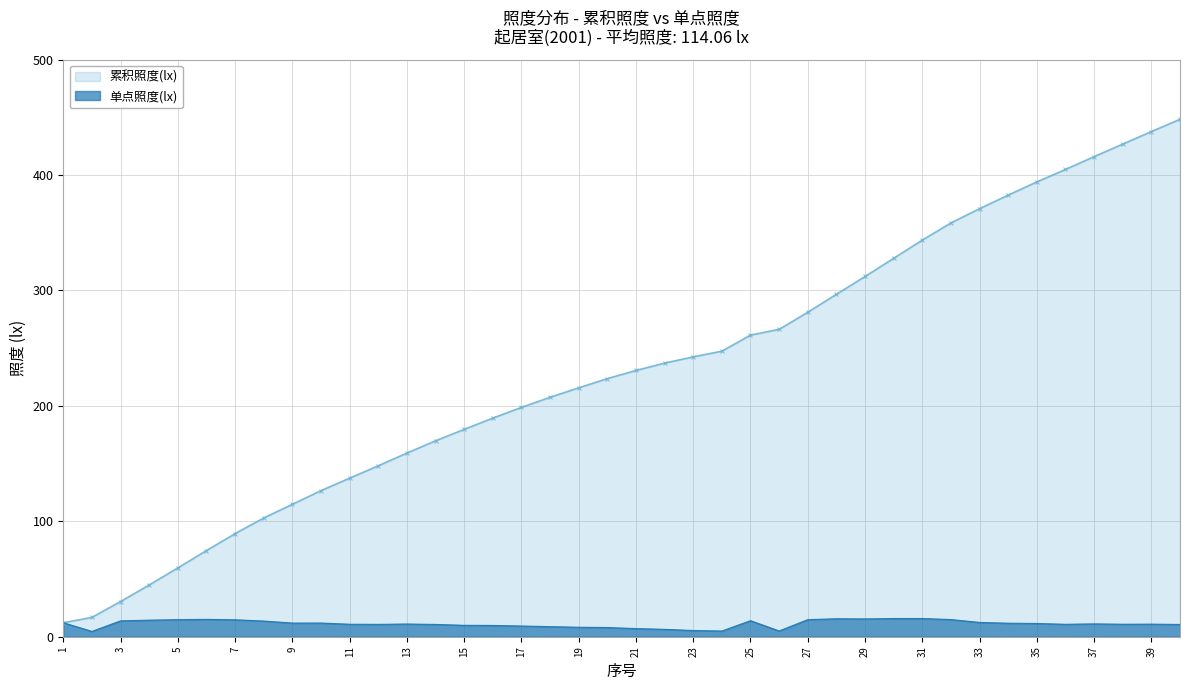

At which category does 照度(lx) reach its first local valley?

2